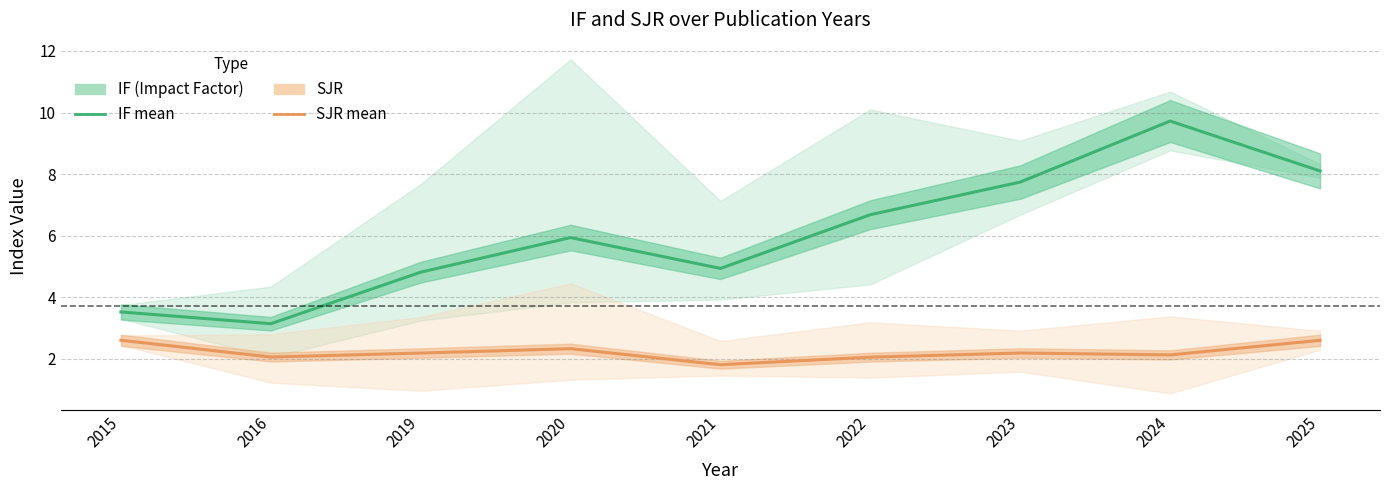

Rank the series by their average value, from lowest to highest.

SJR, IF (Impact Factor)